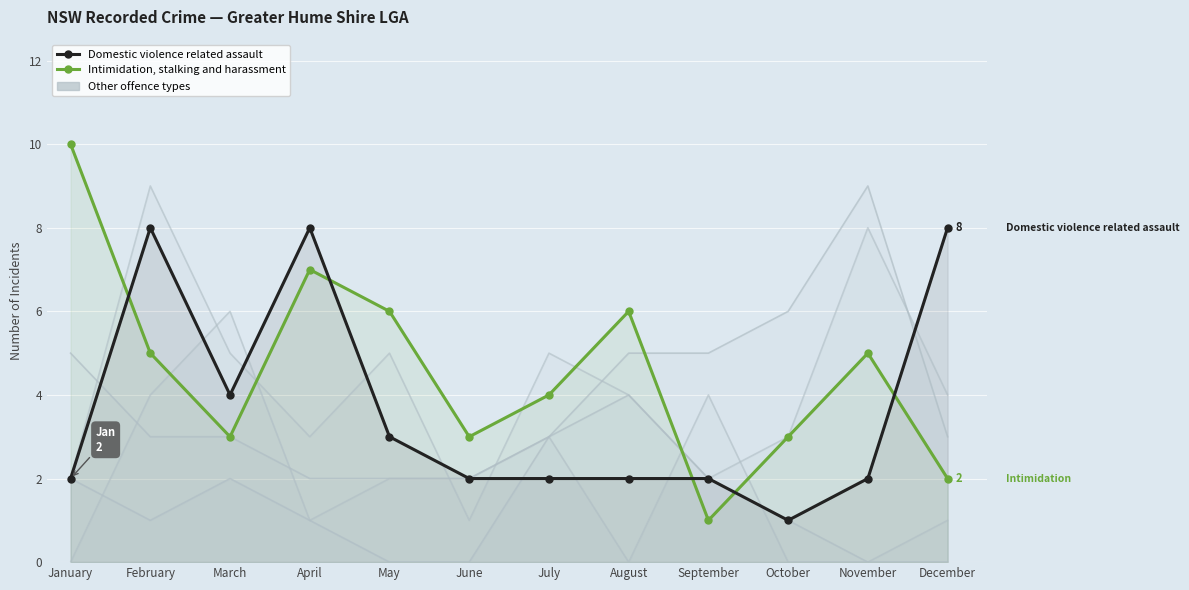

Which series ends up on top after the final intersection of Intimidation, stalking and harassment and Against justice procedures?

Against justice procedures